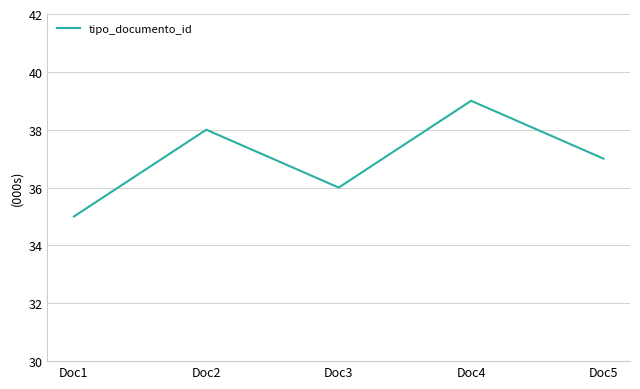

What is the difference between the maximum and second lowest values?

3